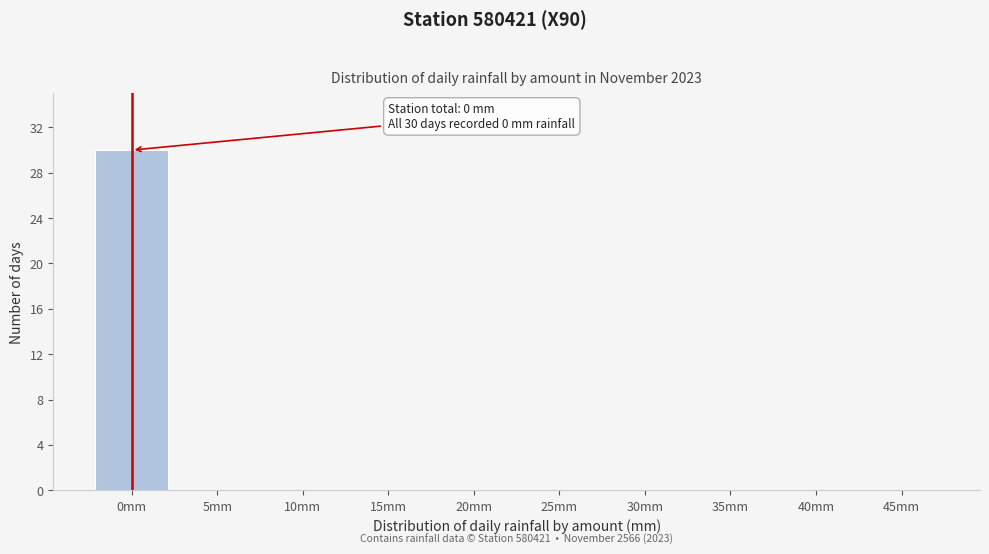

Reading left to right, what are all the values shown in this chart?

0mm=30	5mm=0	10mm=0	15mm=0	20mm=0	25mm=0	30mm=0	35mm=0	40mm=0	45mm=0